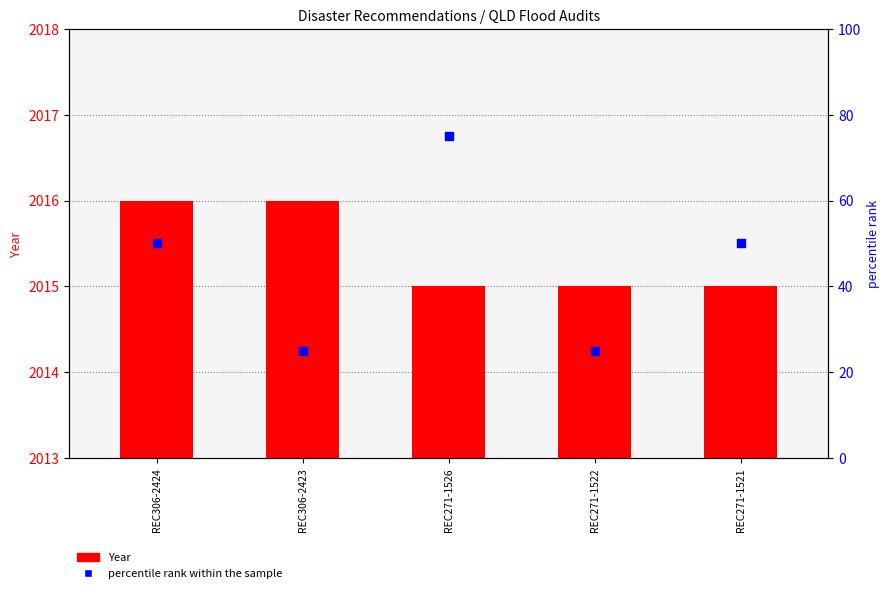

Which series has the largest Y range (max minus min)?

percentile rank within the sample